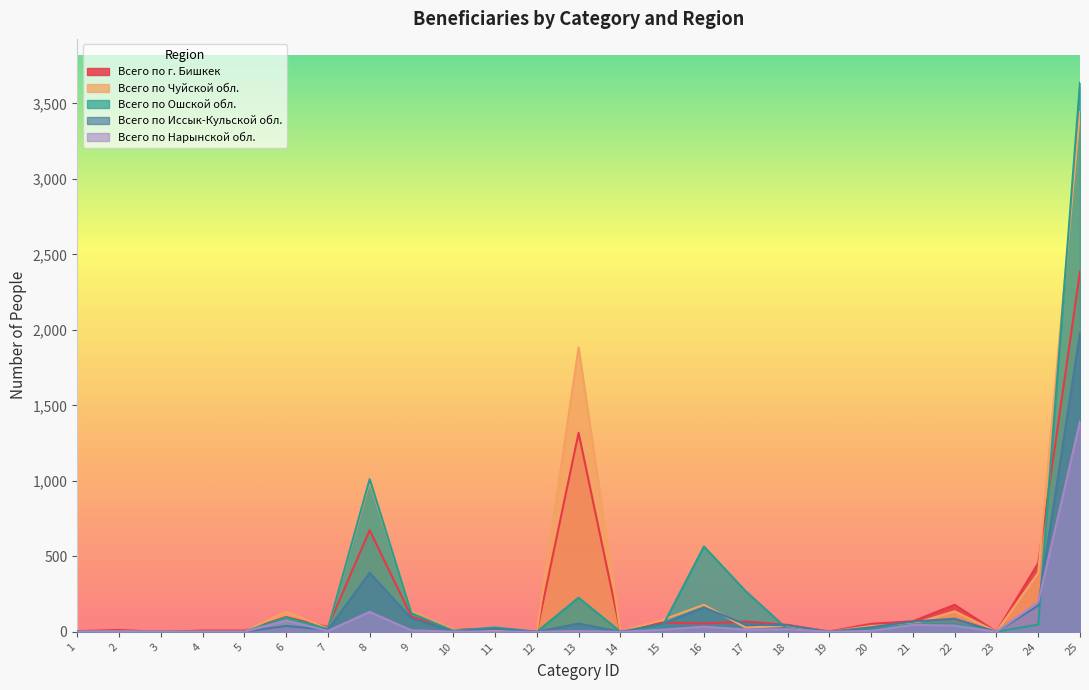

At which label does Всего по г. Бишкек first exceed 46?

6